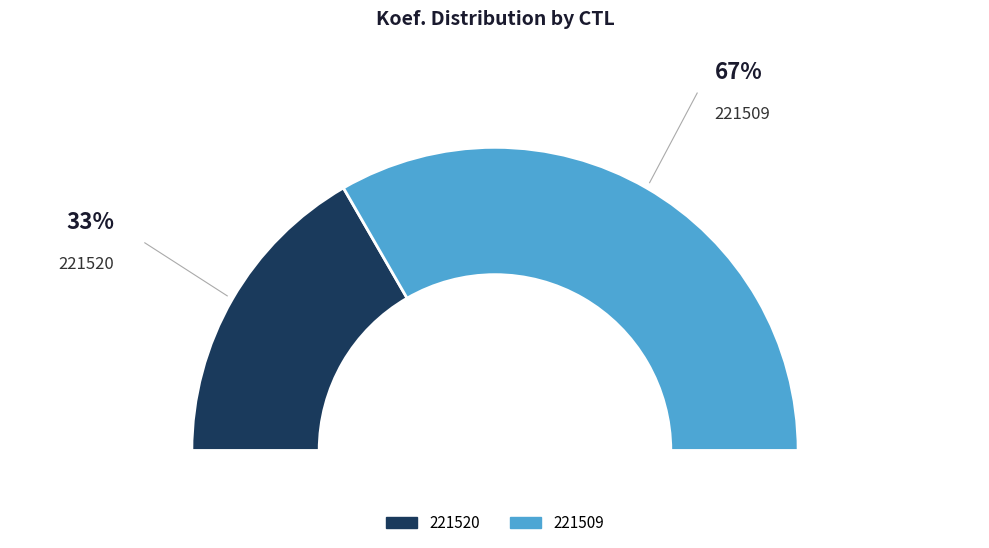

Is it true that 221509 is 67% of the pie?

True